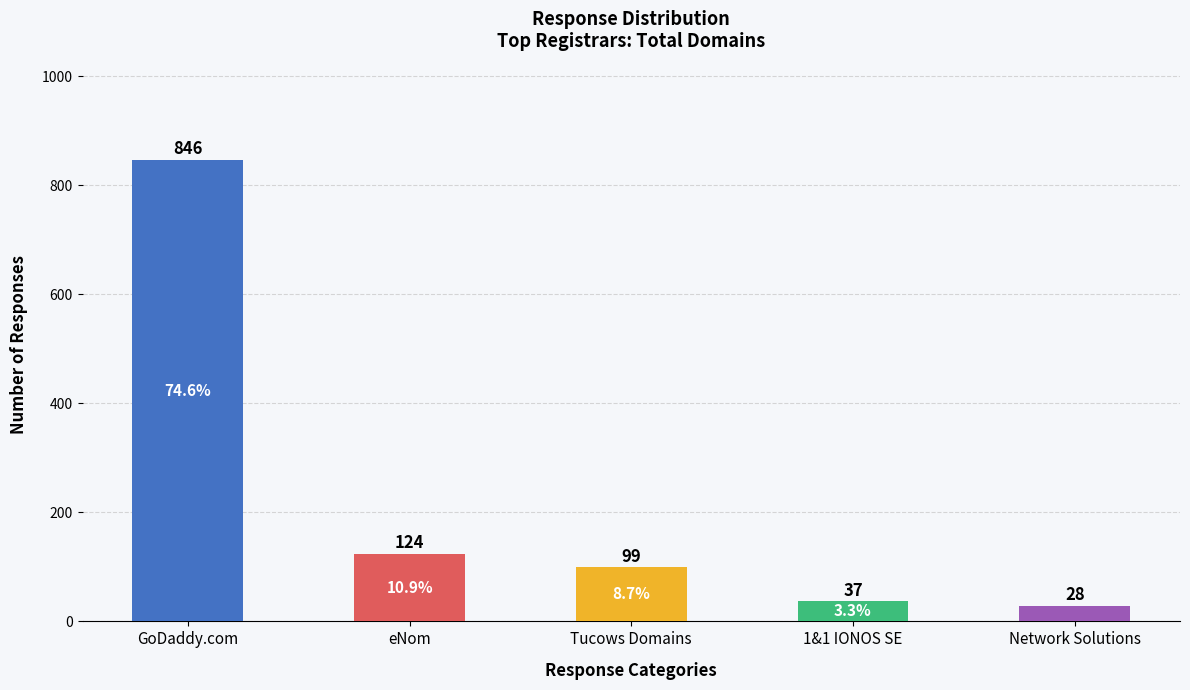

How many categories are shown in the chart?

5